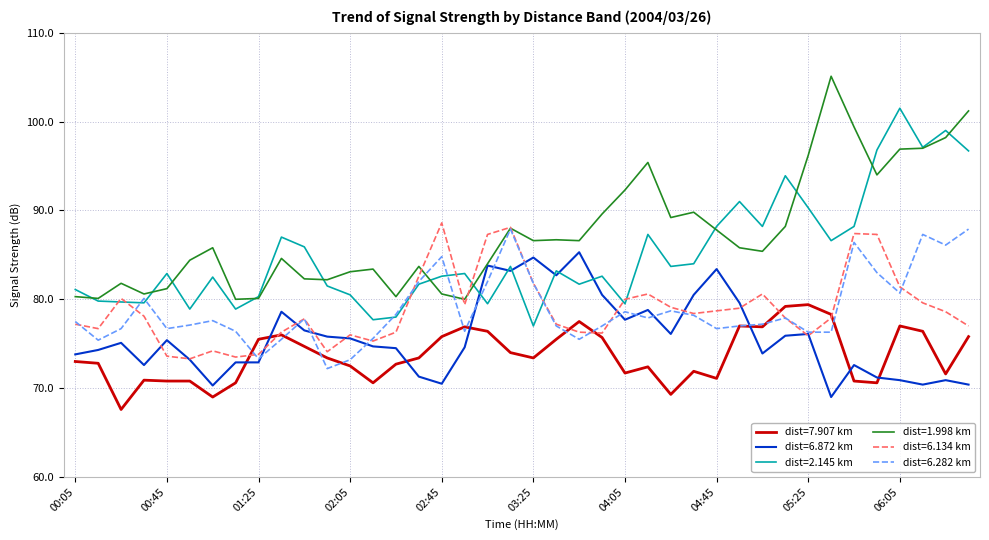

True or false: dist=1.998 km and dist=7.907 km cross at least once.

False